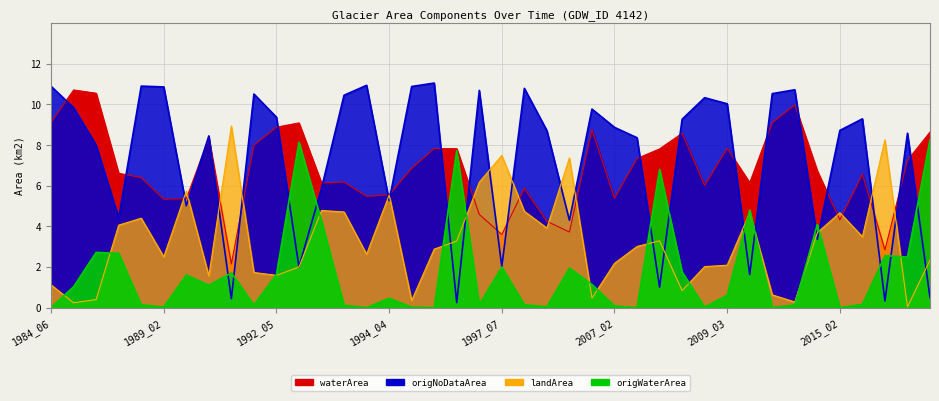

Read the origWaterArea value at 1993_07.

0.1